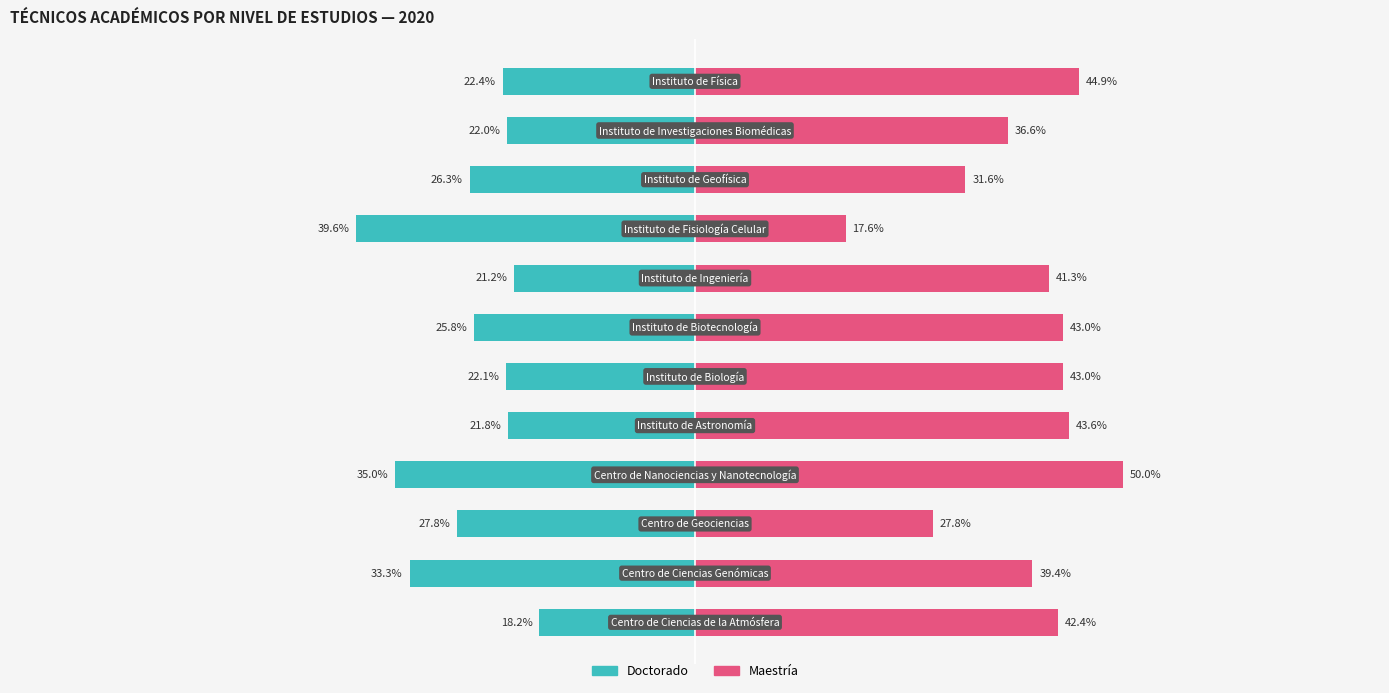

Reading right to left, extract all data points from this chart.

Doctorado: -22.4	-22.0	-26.3	-39.6	-21.2	-25.8	-22.1	-21.8	-35.0	-27.8	-33.3	-18.2
Maestría: 44.9	36.6	31.6	17.6	41.3	43.0	43.0	43.6	50.0	27.8	39.4	42.4